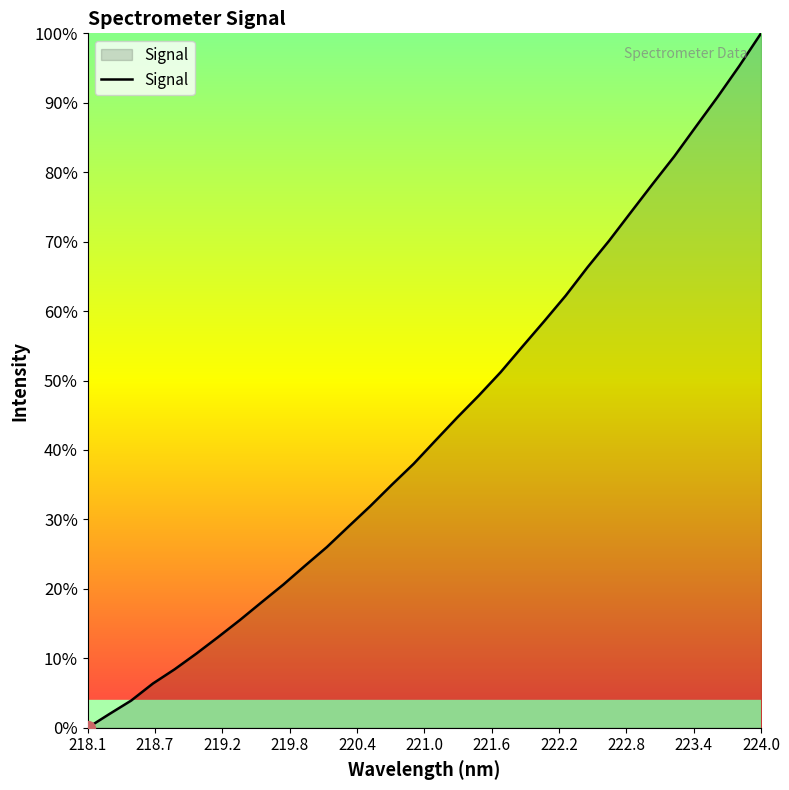

Does the chart have visible grid lines?

No